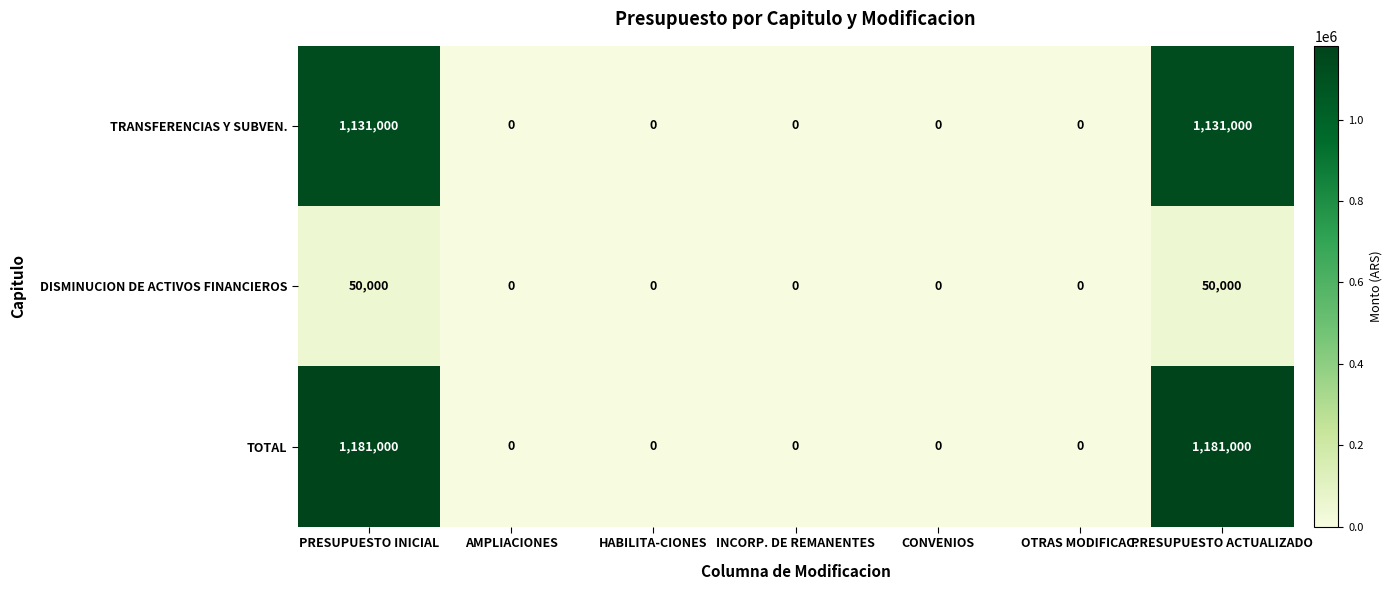

What is the difference between the TOTAL values at PRESUPUESTO INICIAL and CONVENIOS?

1181000